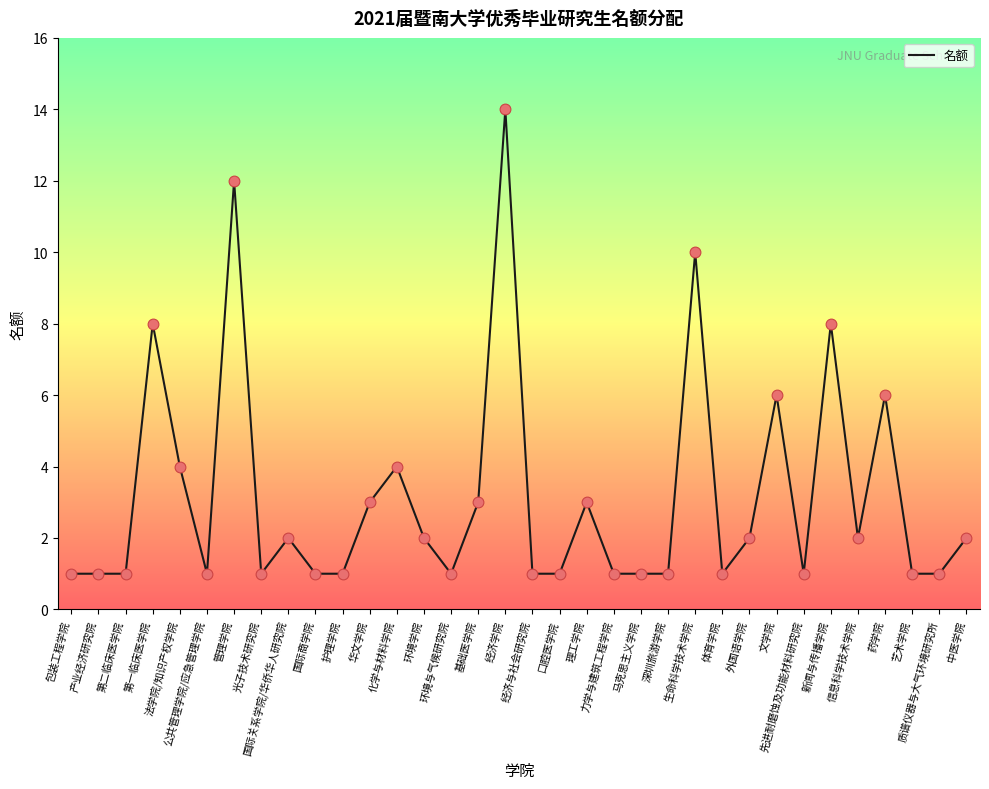

Which has a higher value, 环境与气候研究院 or 环境学院?

环境学院